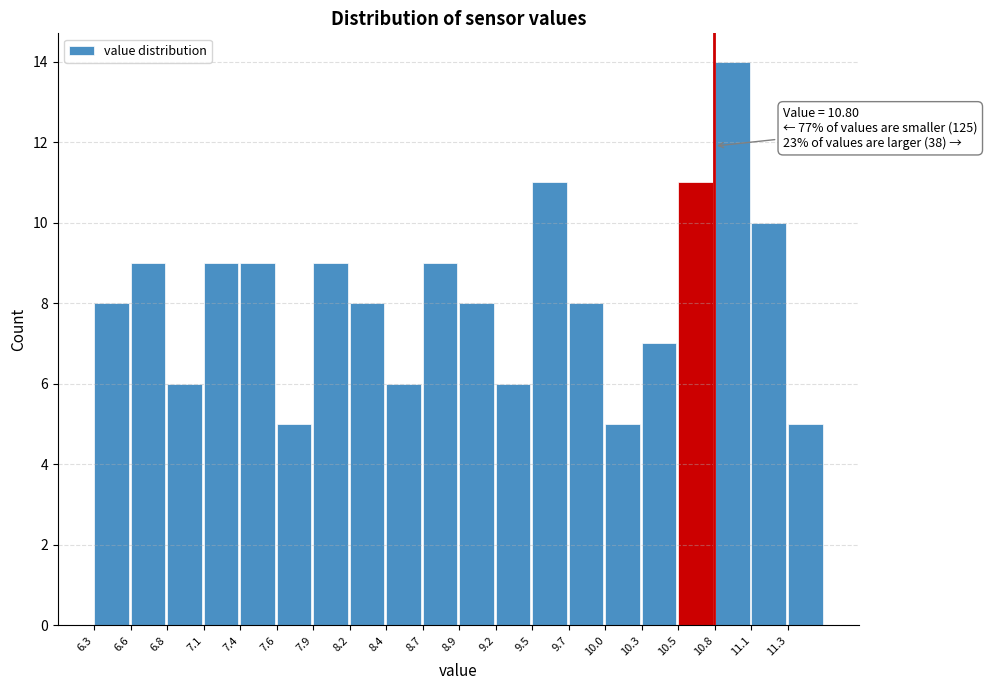

Which range on the x-axis has the tallest bar?

10.805 to 11.070